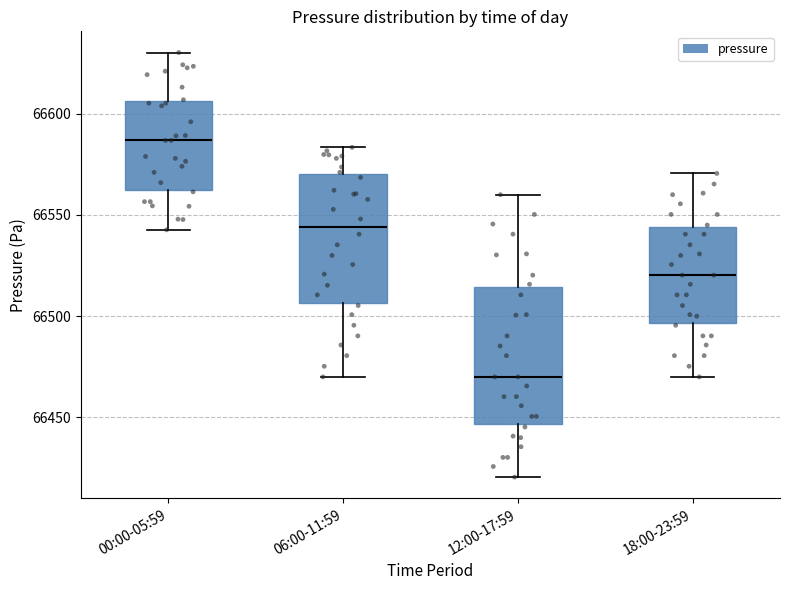

Which box has the lowest median line?

12:00-17:59